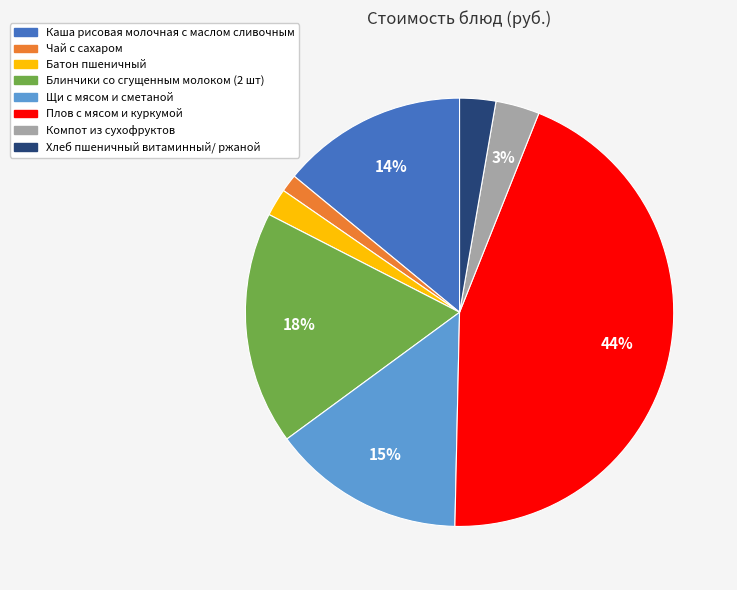

Between Плов с мясом и куркумой and Хлеб пшеничный витаминный/ ржаной, which is larger?

Плов с мясом и куркумой